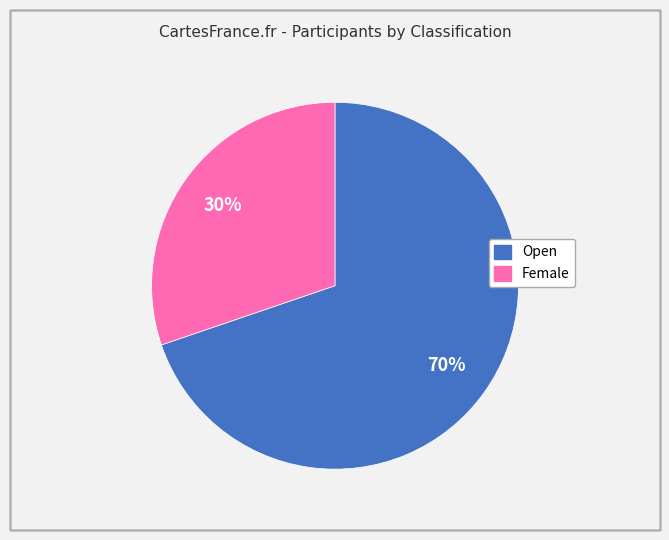

Is there a majority slice in this chart?

Yes